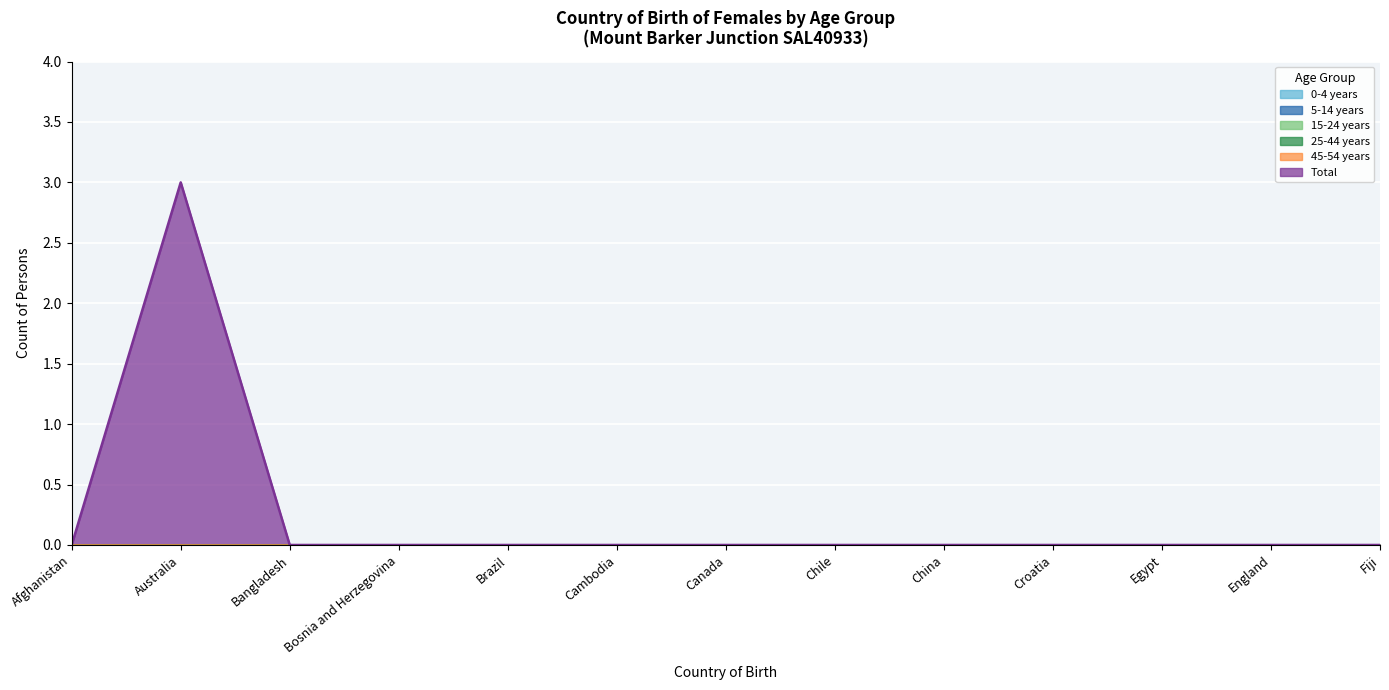

The value of 0-4 years at Fiji is 0. True or false?

True